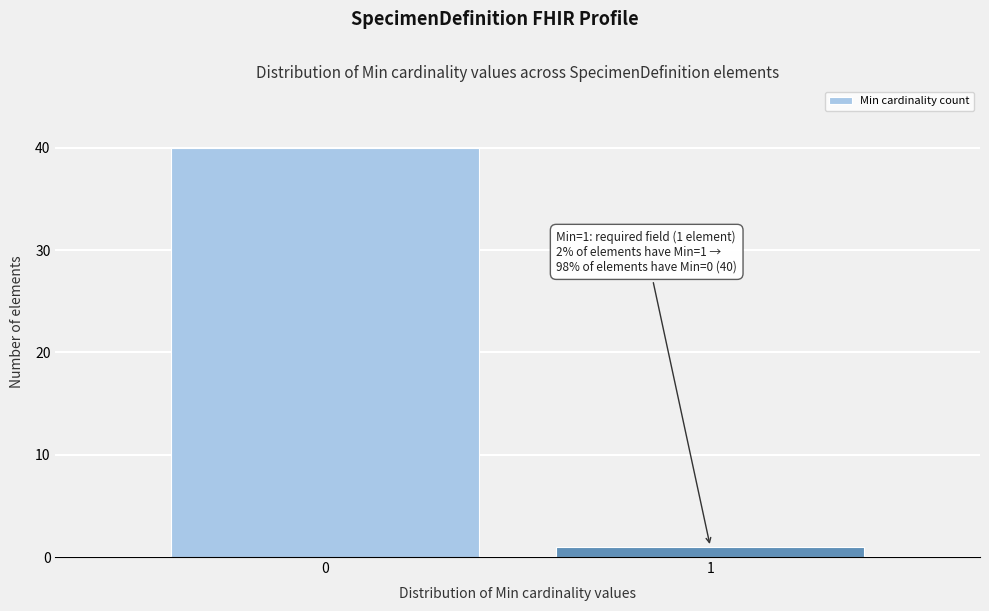

Reading left to right, list all the values displayed in this chart.

40	1